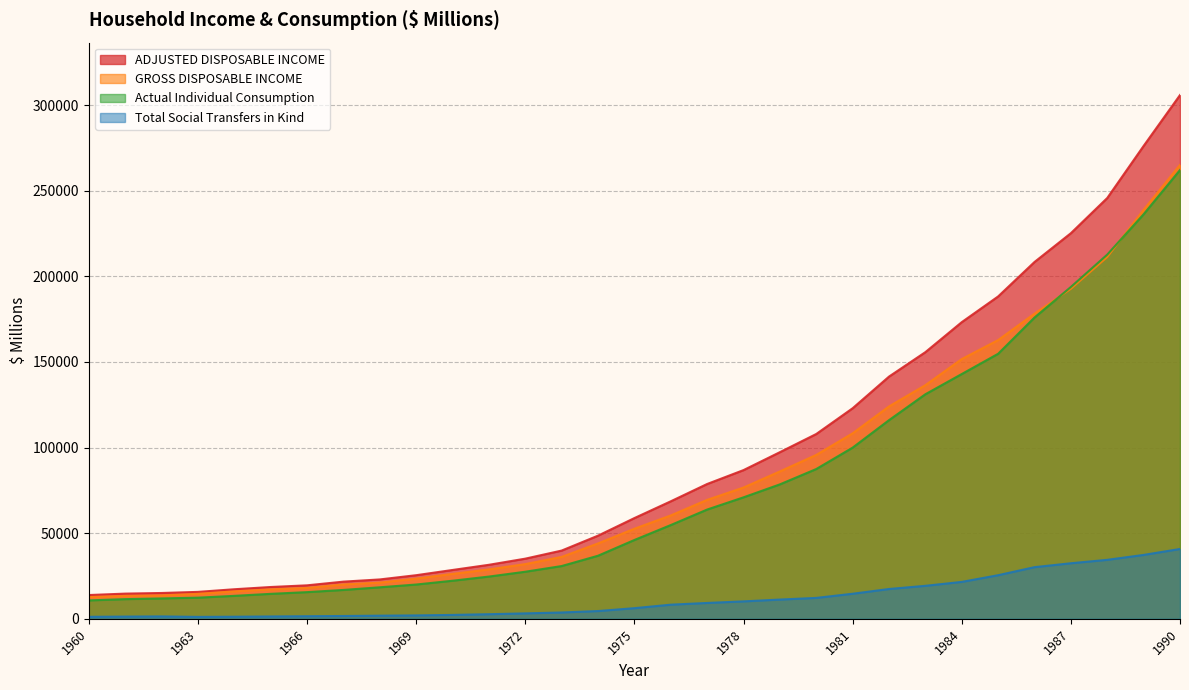

Where does the GROSS DISPOSABLE INCOME series first go above 52608?

1976